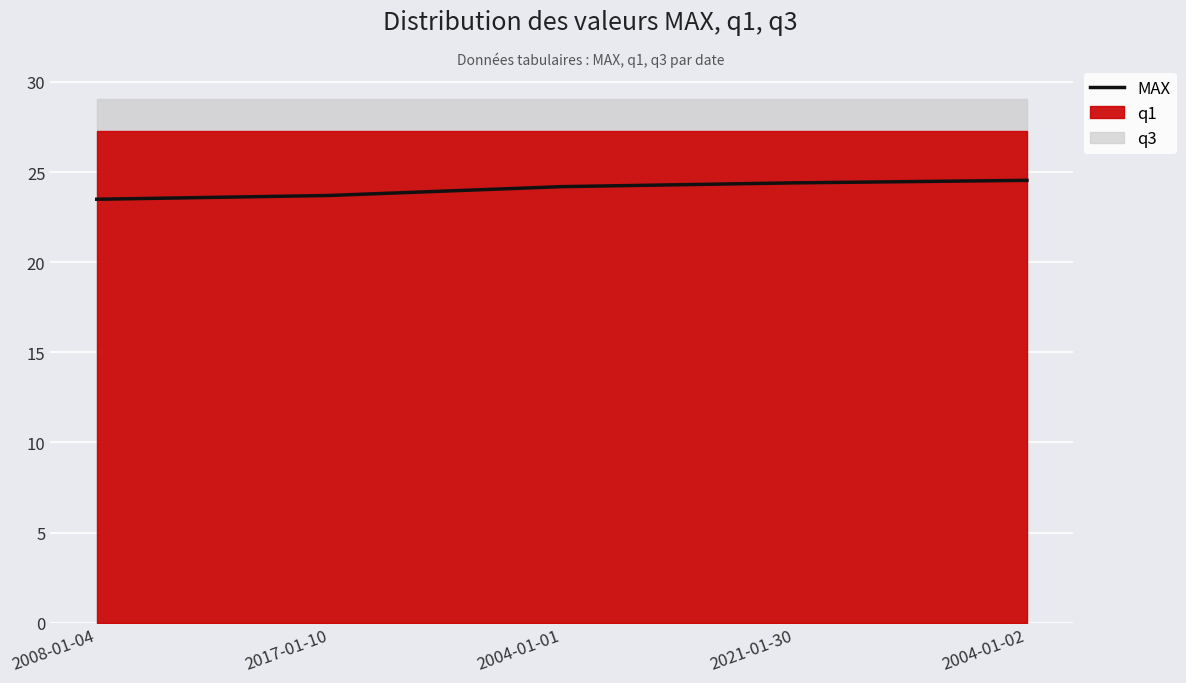

What is the label of the 4th point from the left?

2021-01-30